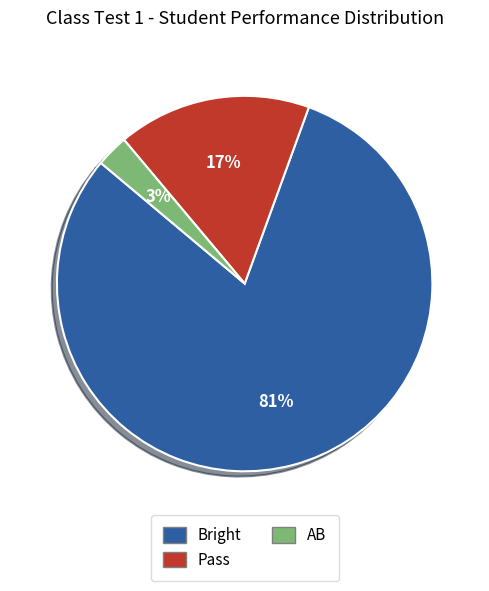

How many slices are in this pie chart?

3